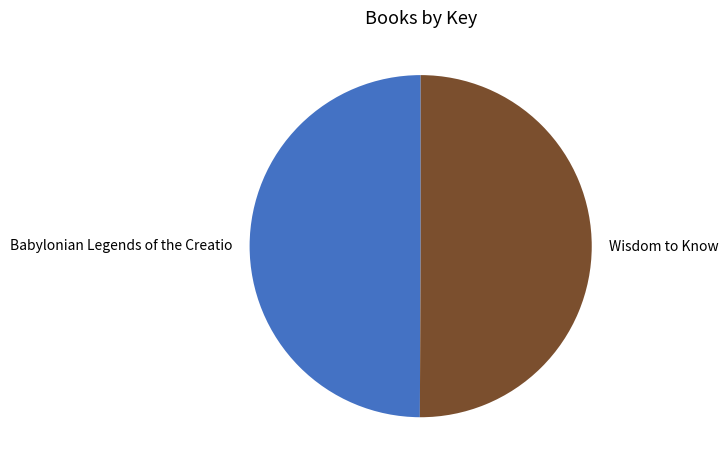

Do Babylonian Legends of the Creatio and Wisdom to Know together represent more than half of the pie?

Yes